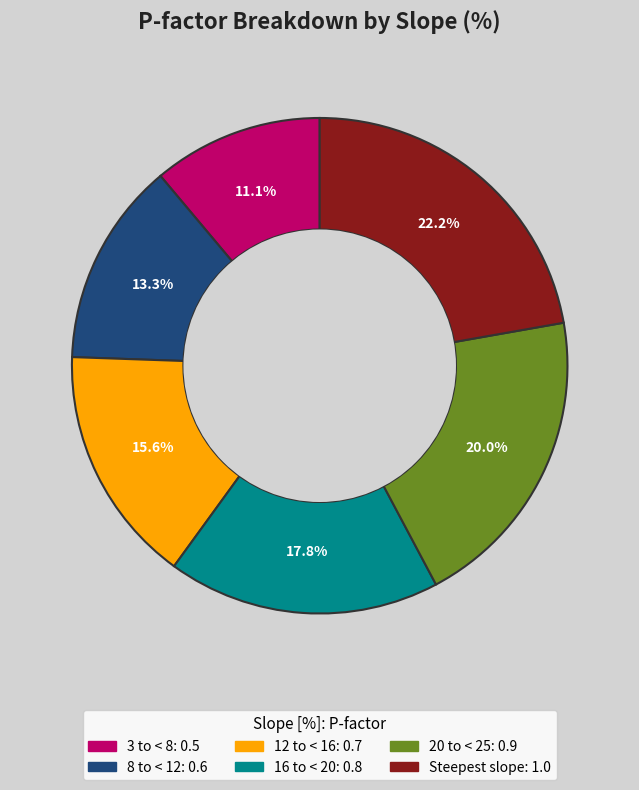

What percentage do Steepest slope and 20 to < 25 together represent?

42.2%